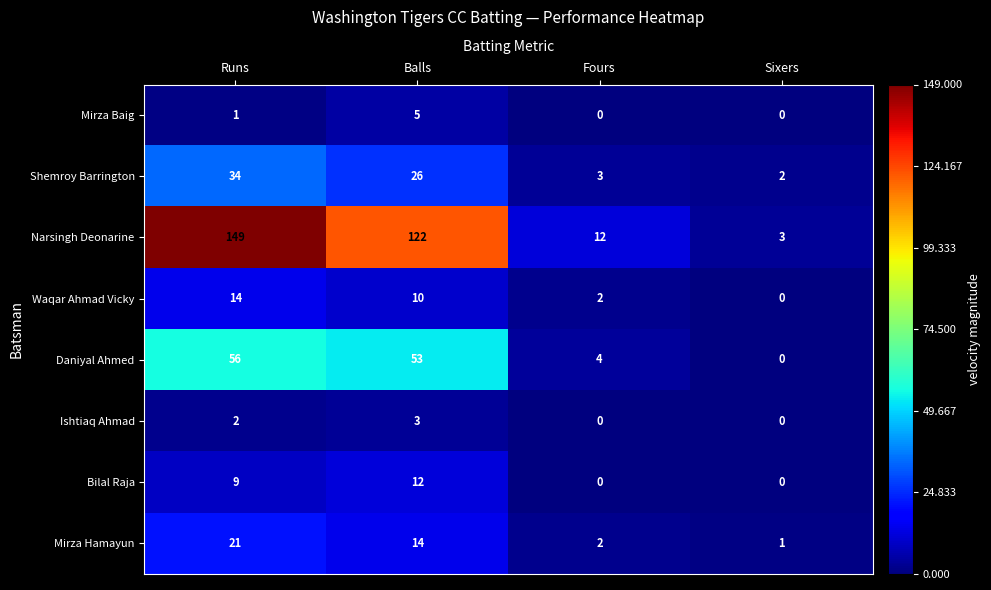

List the series in order of their peak value, highest first.

Narsingh Deonarine, Daniyal Ahmed, Shemroy Barrington, Mirza Hamayun, Waqar Ahmad Vicky, Bilal Raja, Mirza Baig, Ishtiaq Ahmad